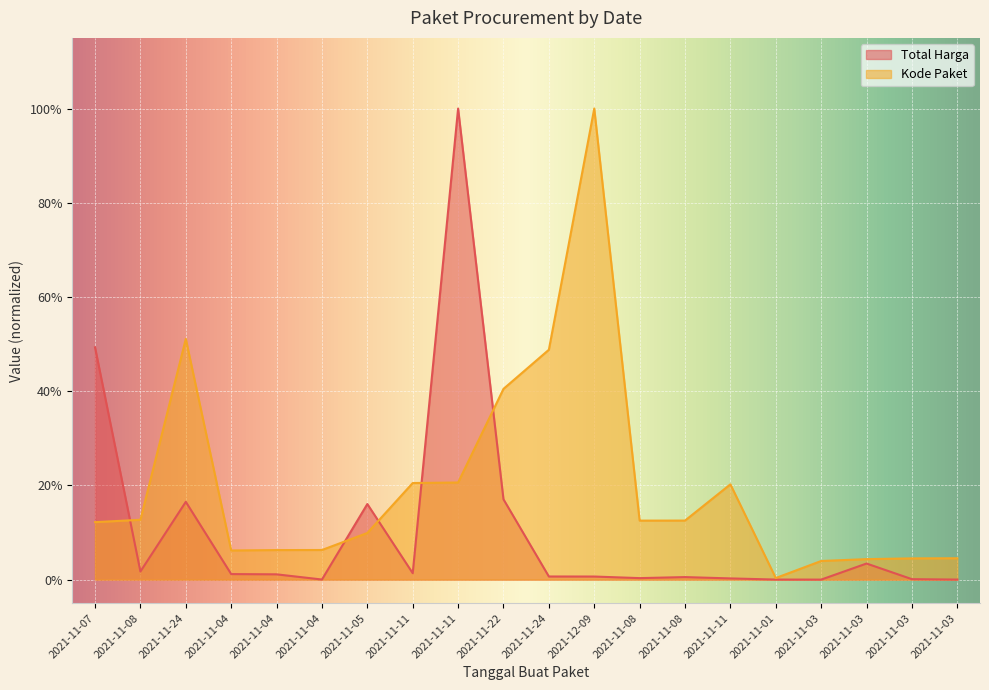

Read the Kode Paket value at 2021-11-11.

0.2